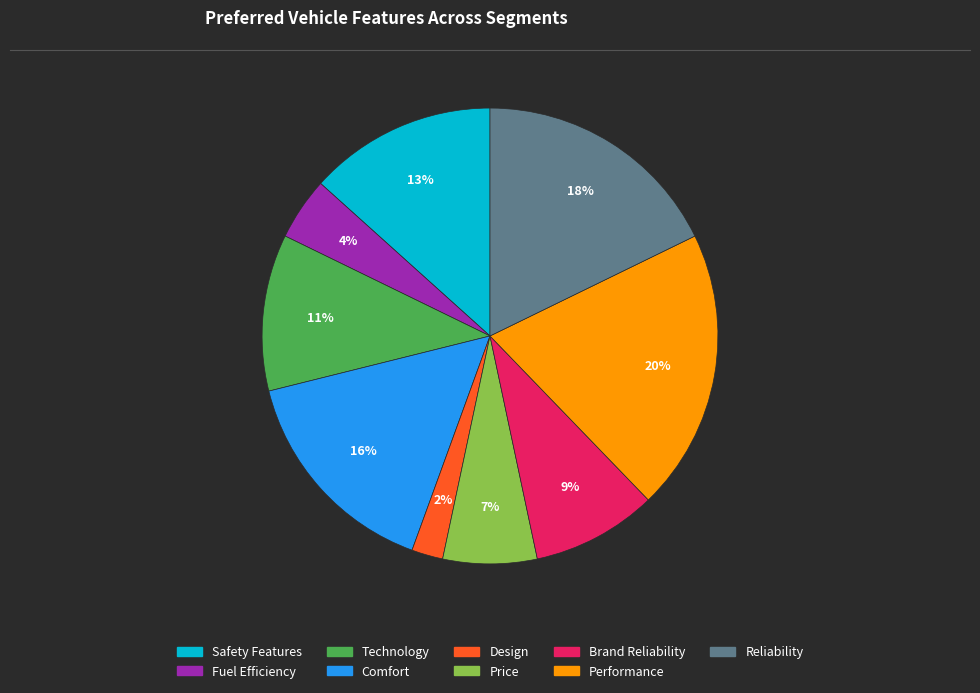

Combined, do Performance and Design account for over 50%?

No